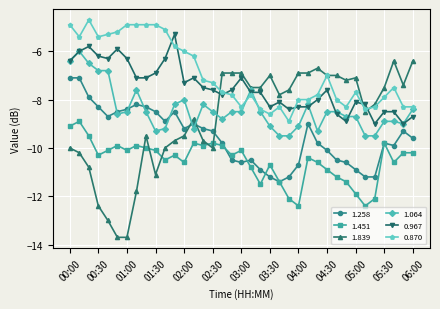

True or false: 0.870 has more than 2 points higher than both neighbors.

True